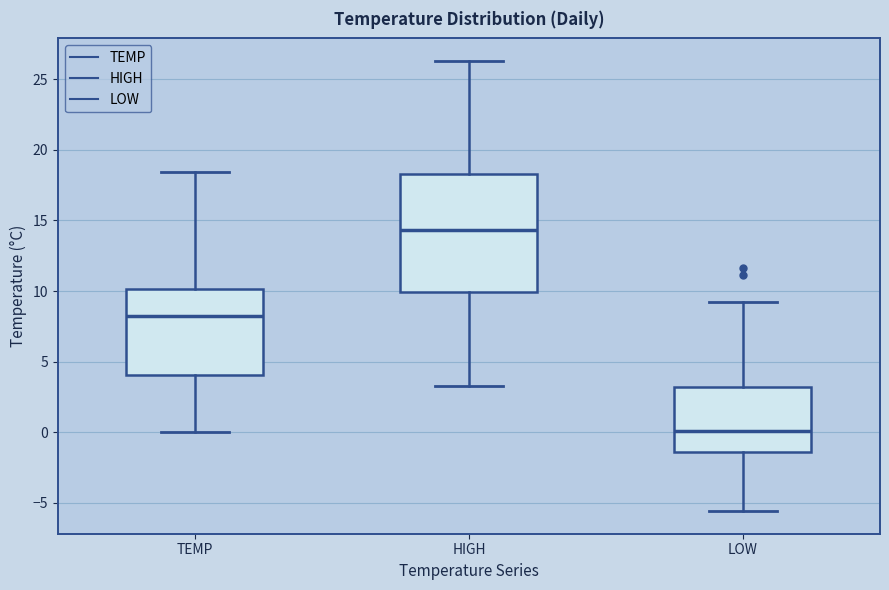

Reading left to right, read every box against the y-axis: the position of its median line, the range the box covers, and the ends of its whiskers. The values are not printed on the chart, so give them approximately, as read against the axis.

TEMP: median 8.5, box 4.0 to 10.0, whiskers 0.0 to 18.5
HIGH: median 14.5, box 10.0 to 18.5, whiskers 3.5 to 26.5
LOW: median 0.0, box -1.5 to 3.0, whiskers -5.5 to 9.0